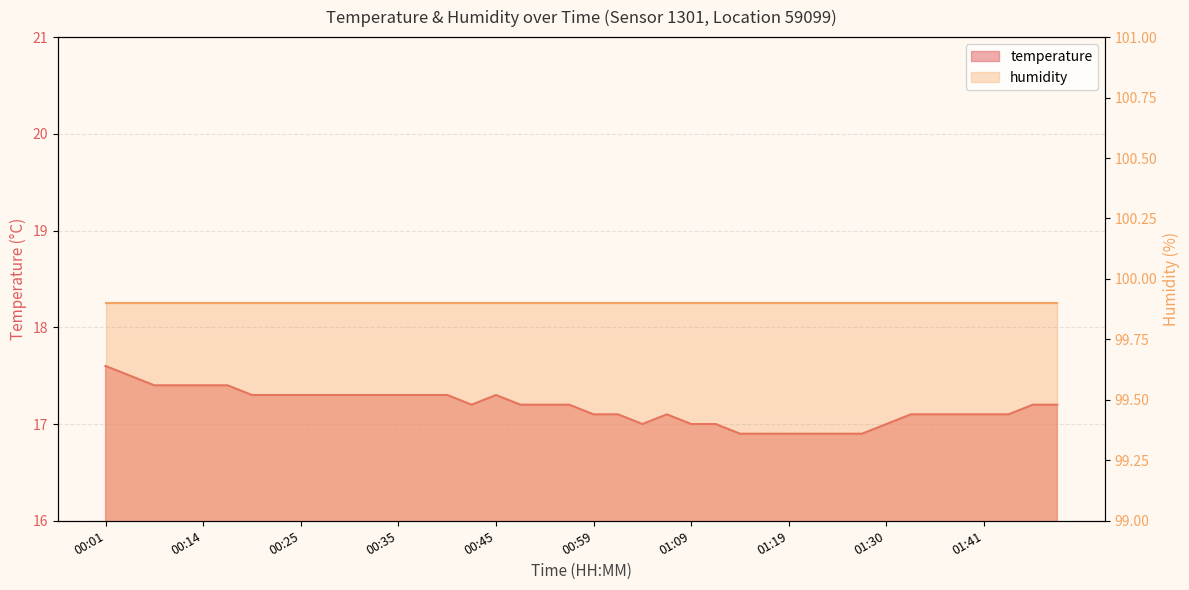

Which label corresponds to the largest value in the chart?

00:01